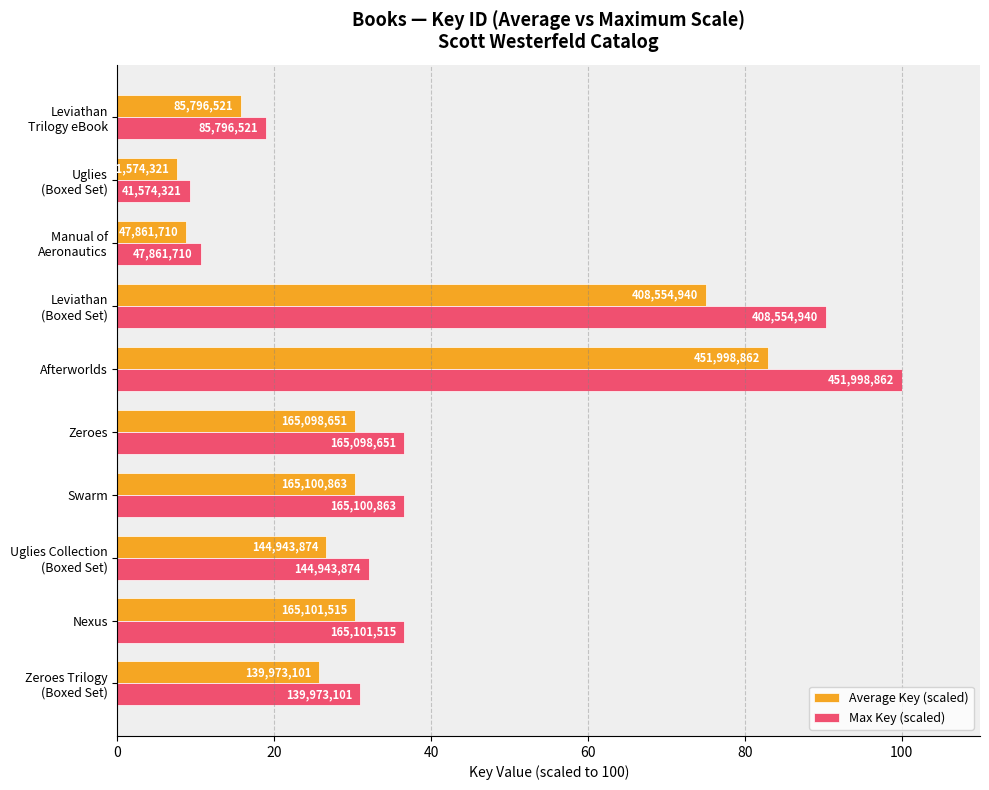

What are all the series names shown in the legend?

Average Key (scaled), Max Key (scaled)